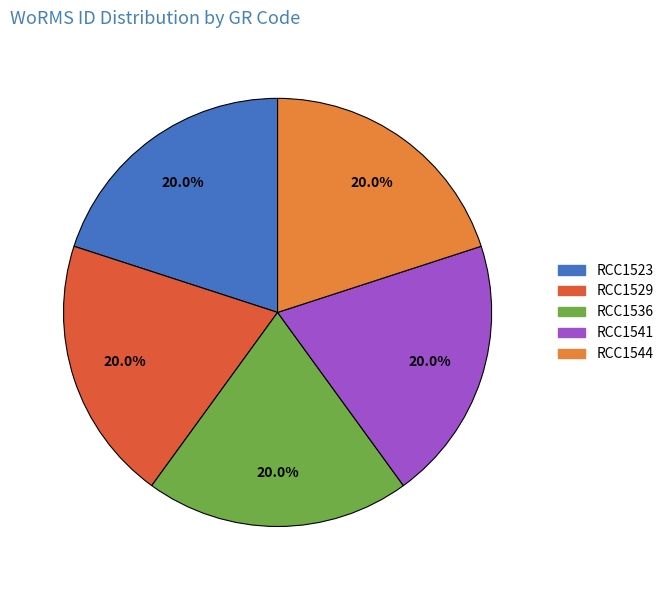

Does RCC1529 represent more than half of the total?

No